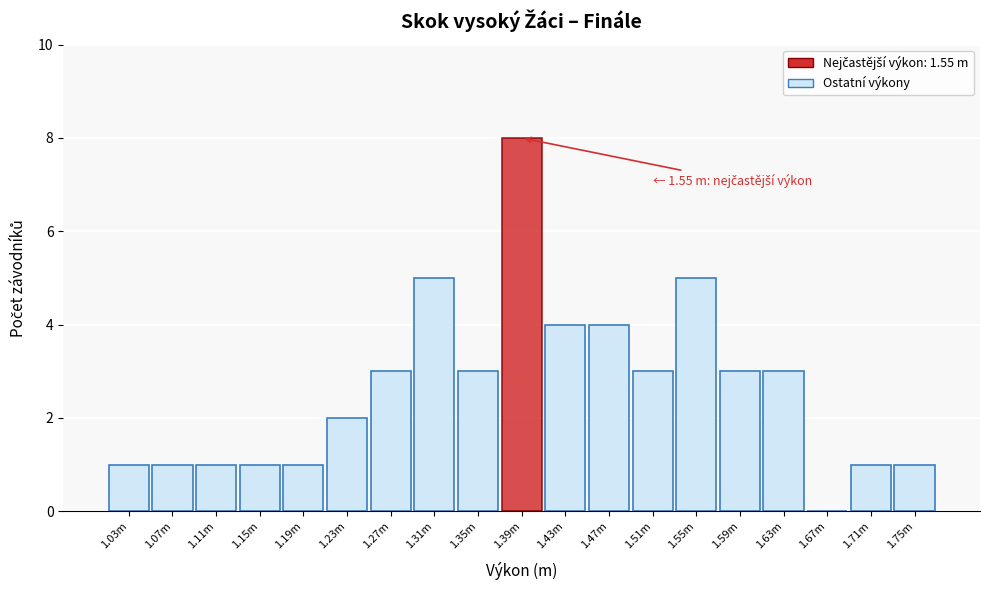

Reading right to left, transcribe all the data shown in this chart.

1.75m=1	1.71m=1	1.67m=0	1.63m=3	1.59m=3	1.55m=5	1.51m=3	1.47m=4	1.43m=4	1.39m=8	1.35m=3	1.31m=5	1.27m=3	1.23m=2	1.19m=1	1.15m=1	1.11m=1	1.07m=1	1.03m=1